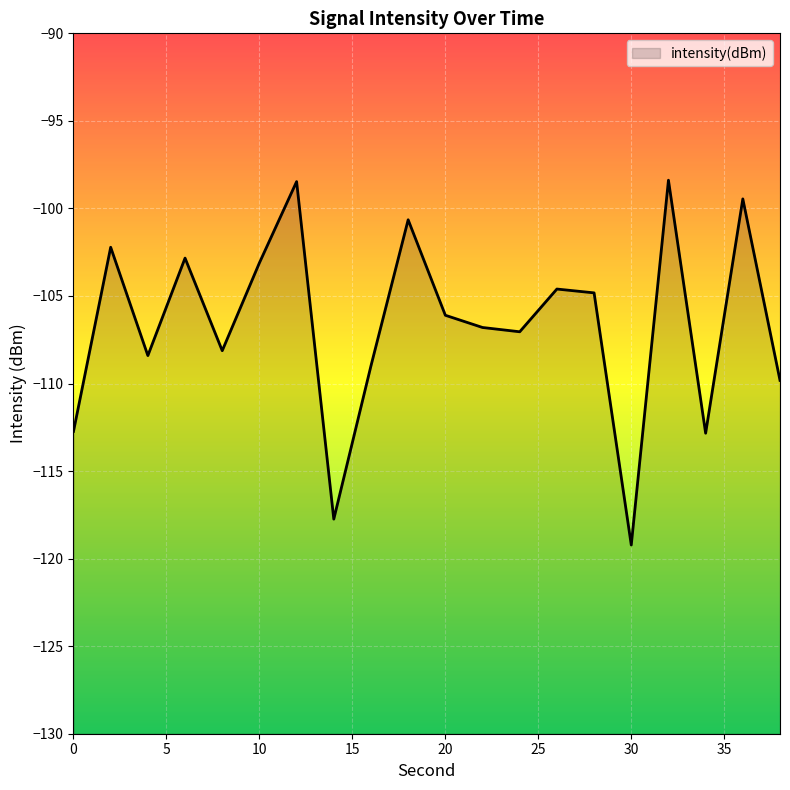

How many points are lower than both their immediate neighbors (excluding endpoints)?

6